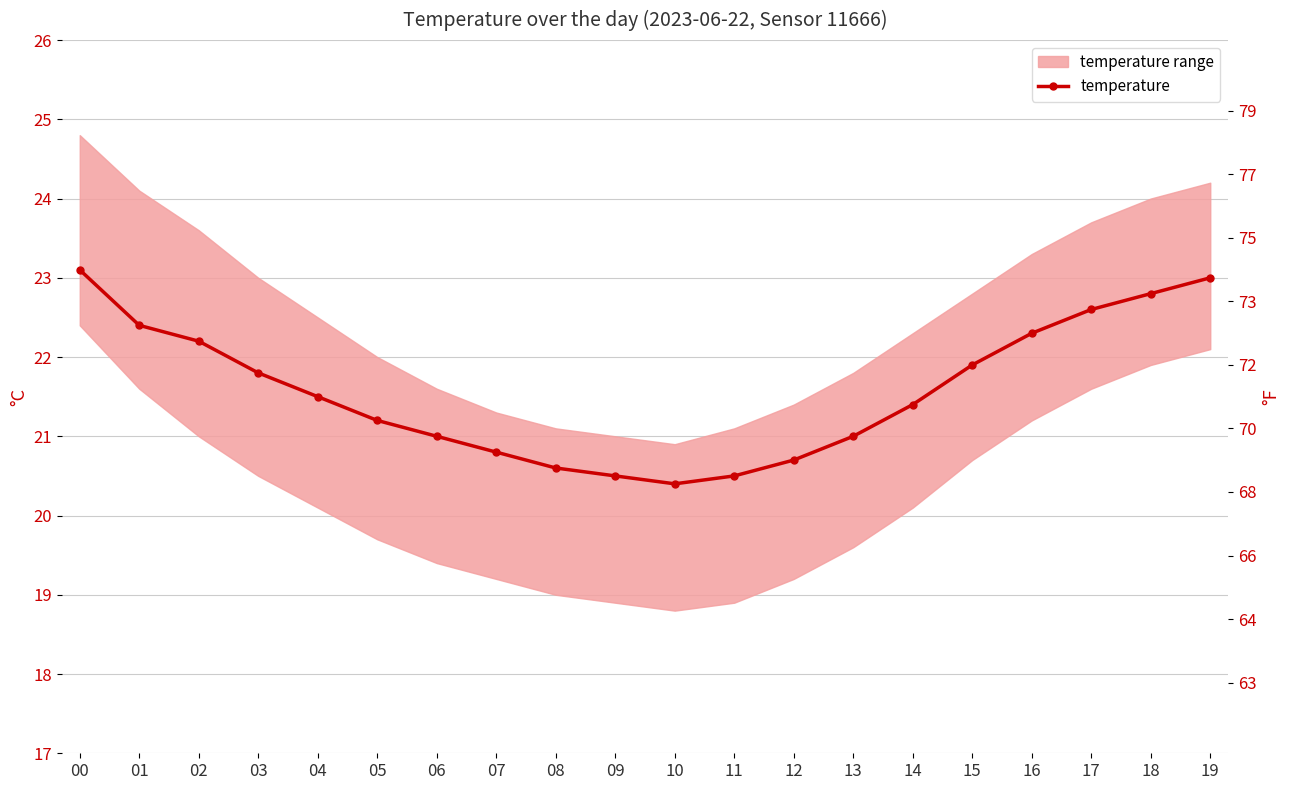

What value does the data have at 04?

21.5